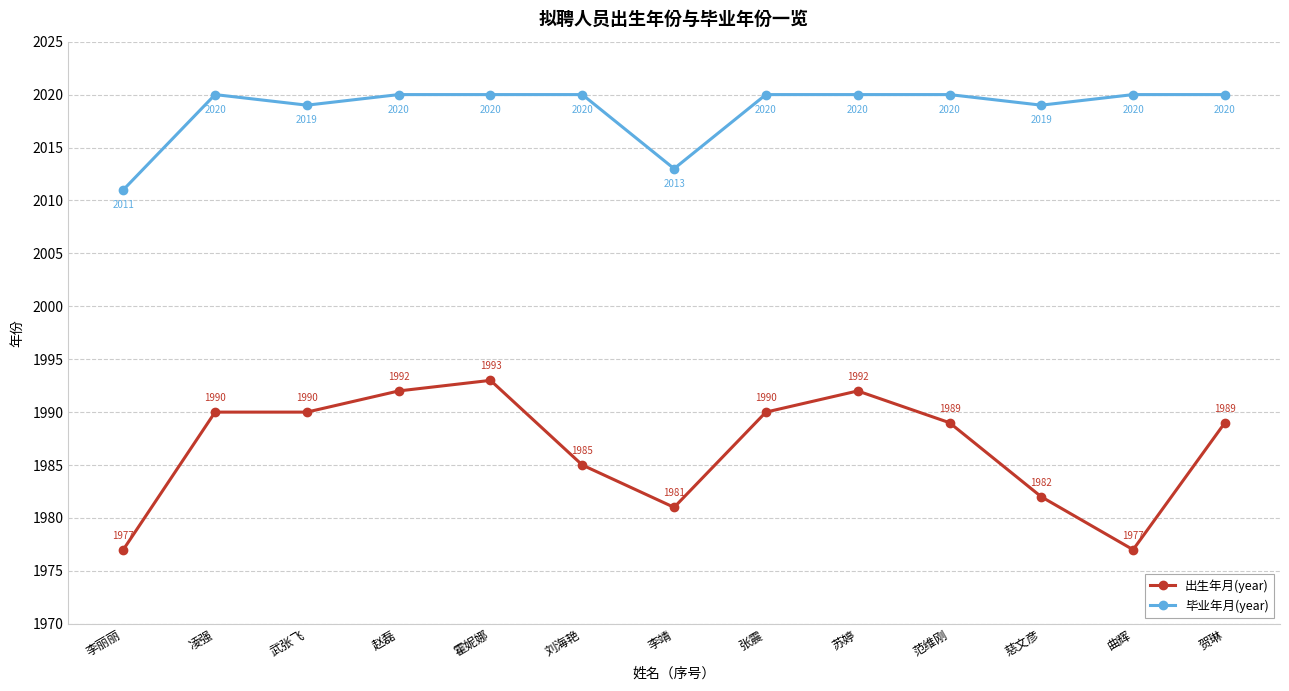

At how many categories does at least one series exceed 2009?

13